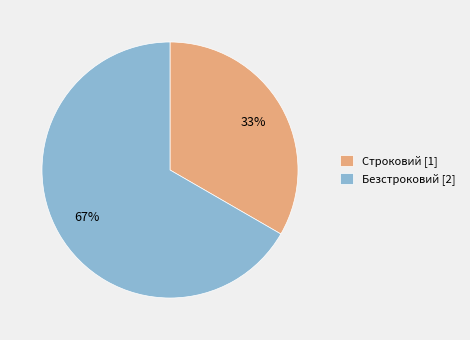

To the nearest percent, what is the average slice percentage?

50%